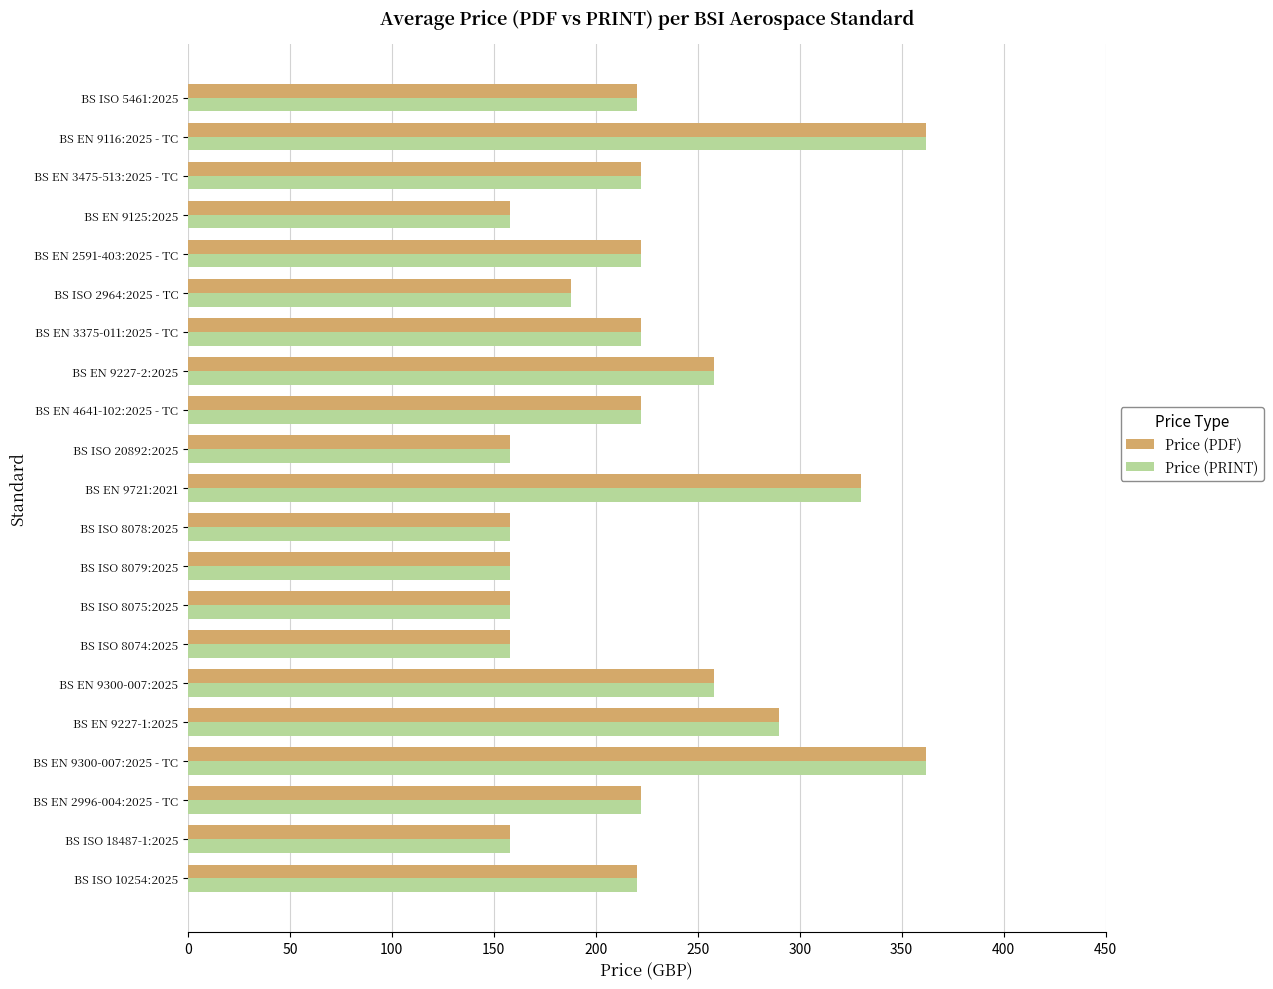

What is the smallest value displayed?

158